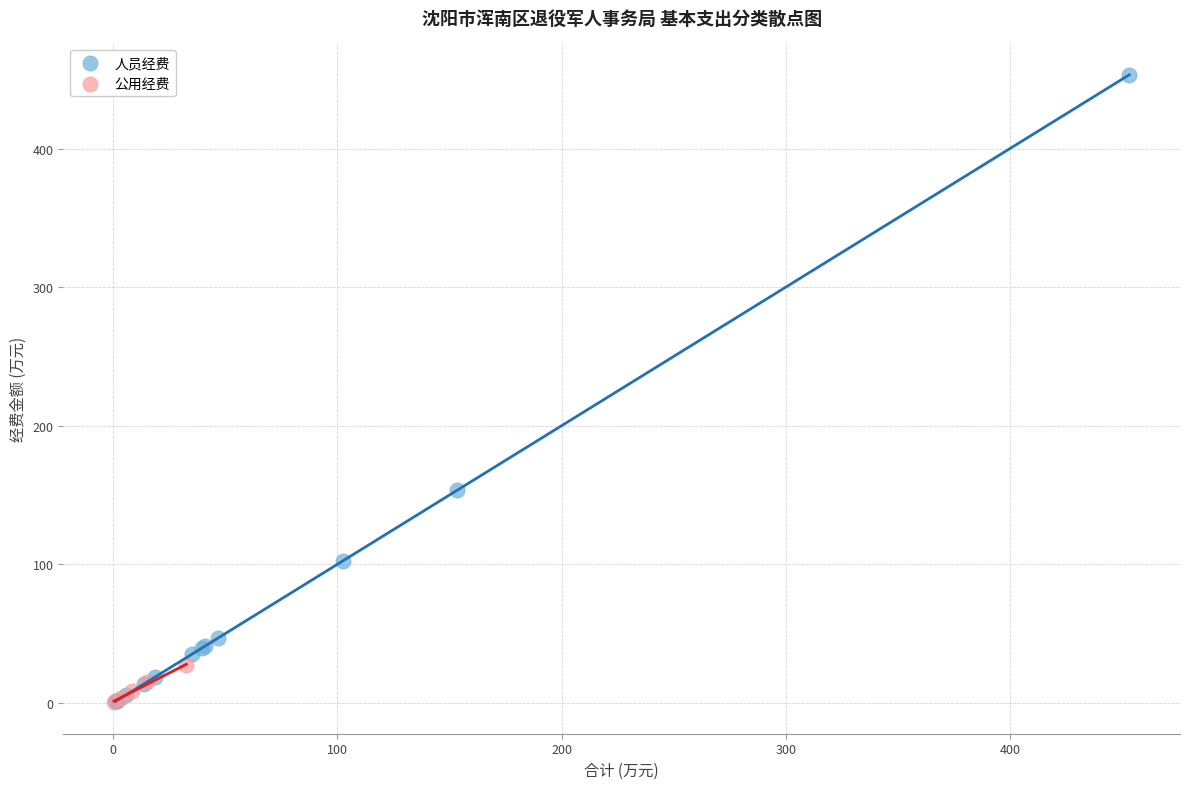

Which series has the widest spread of Y values?

人员经费